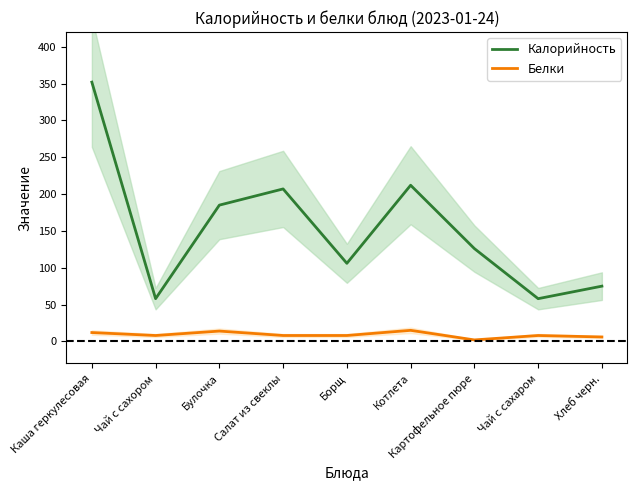

True or false: Калорийность and Белки intersect in this chart.

False